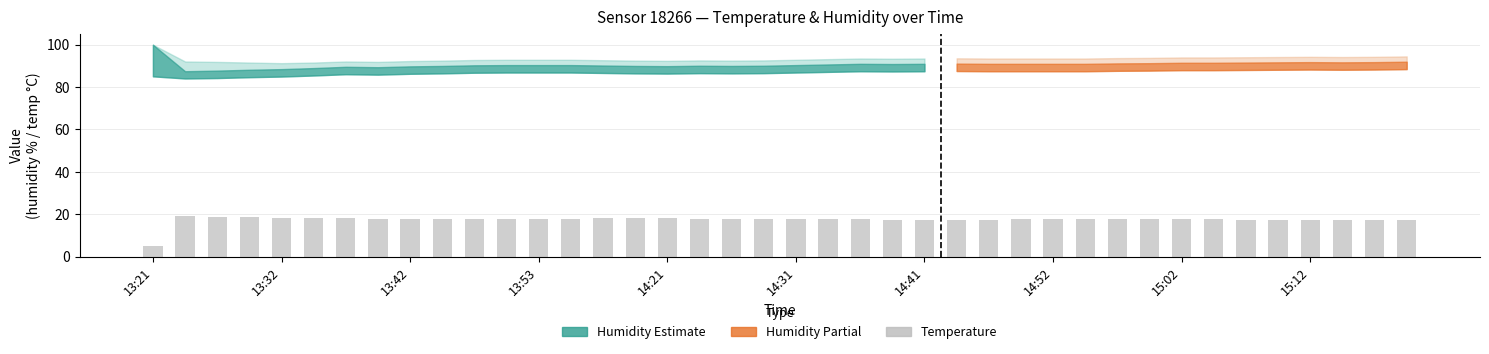

What is the minimum value shown in the chart?

5.1